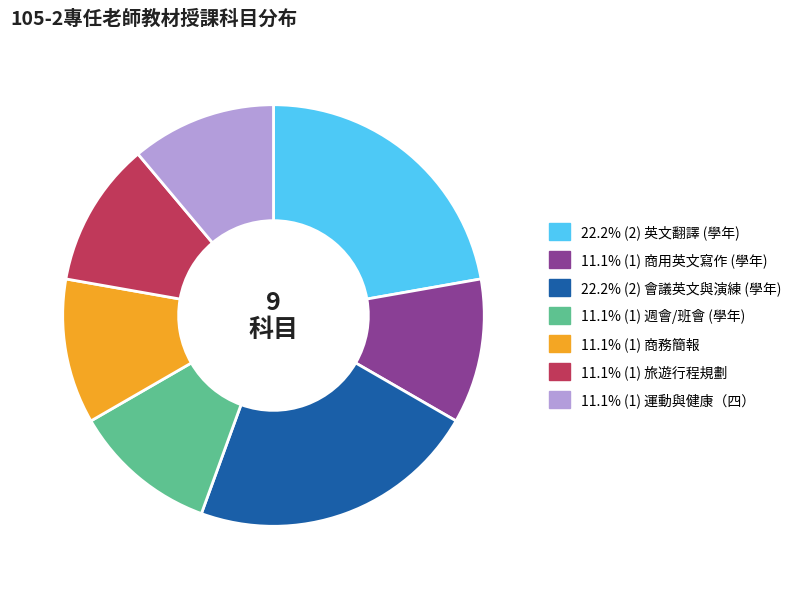

Is there any slice that represents more than half of the pie?

No